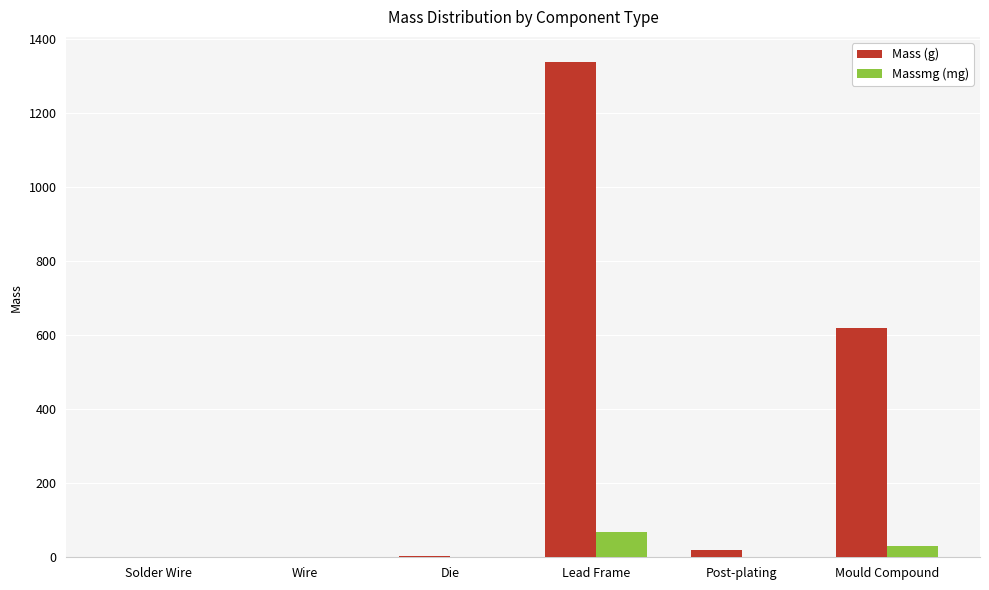

Which series changed the most between Wire and Mould Compound?

Mass (g)